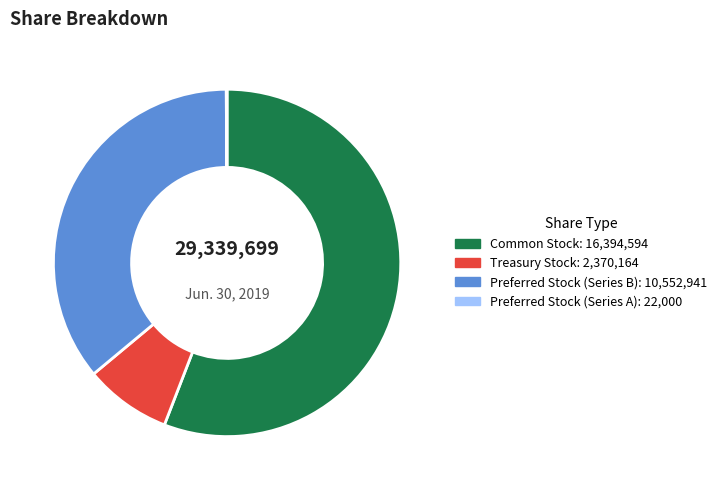

Does any single category account for the majority?

Yes